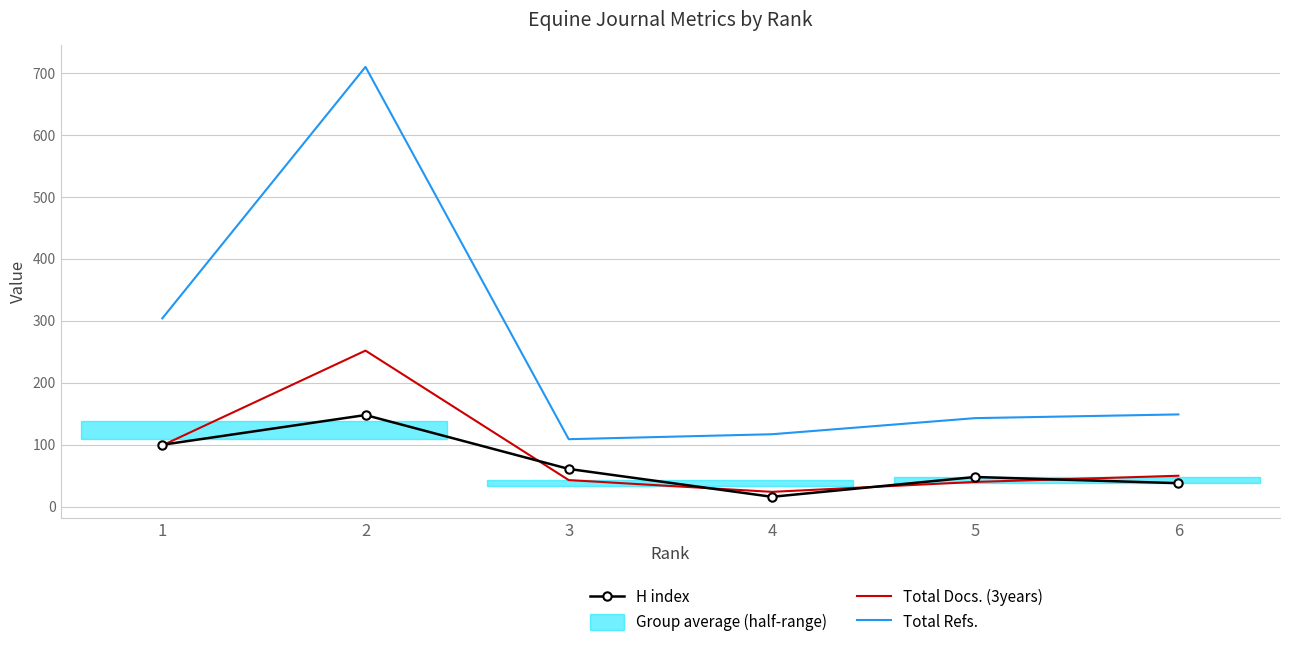

The Total Docs. (3years) series shows 147 at 1. True or false?

False